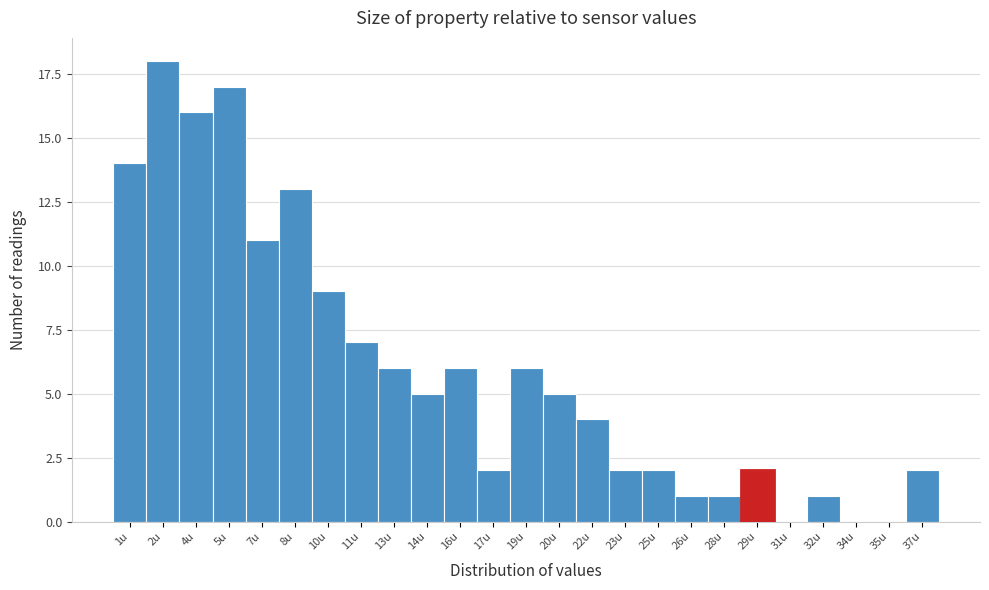

Reading left to right, extract all data points from this chart.

1u=14	2u=18	4u=16	5u=17	7u=11	8u=13	10u=9	11u=7	13u=6	14u=5	16u=6	17u=2	19u=6	20u=5	22u=4	23u=2	25u=2	26u=1	28u=1	29u=2	31u=0	32u=1	34u=0	35u=0	37u=2